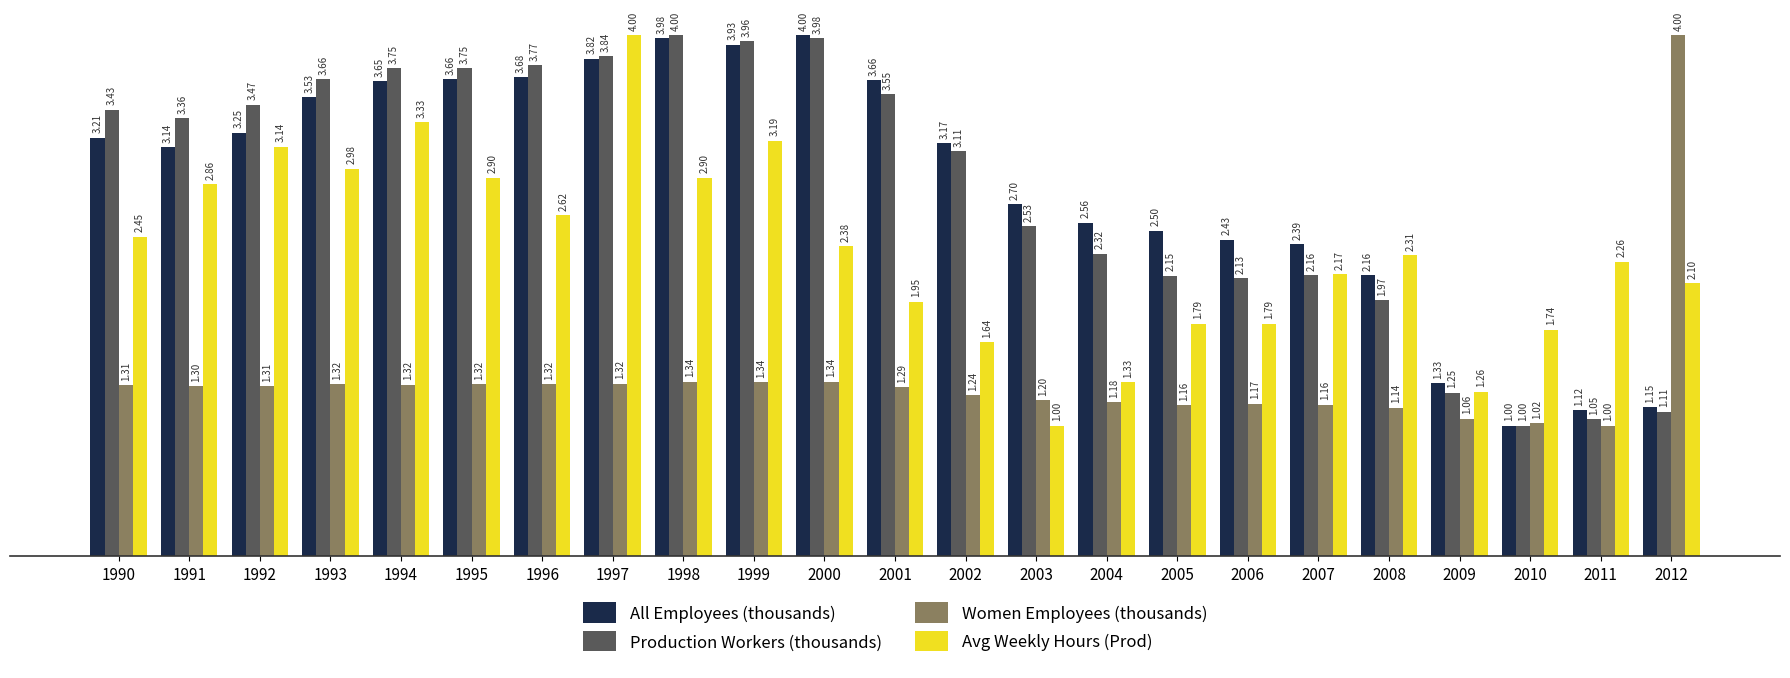

How many data points in All Employees (thousands) are above 3?

13